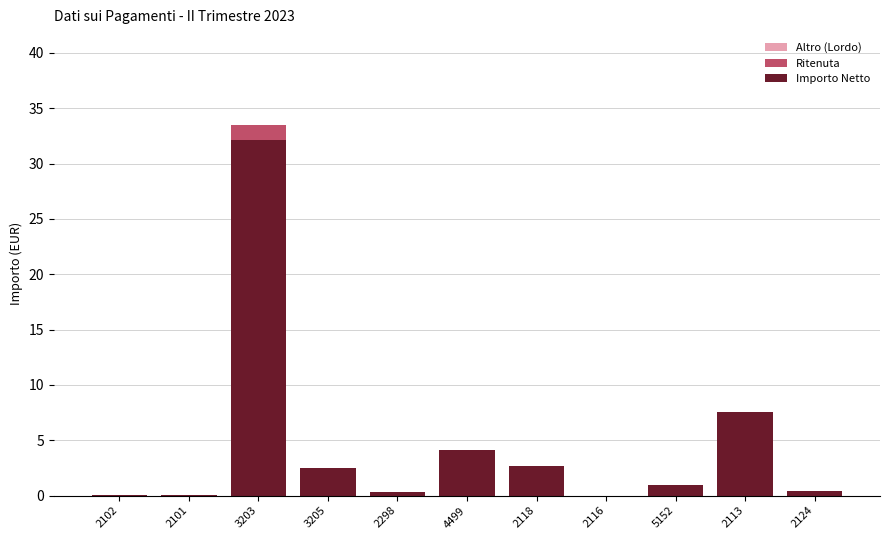

What is the maximum value for Importo Netto?

32.2